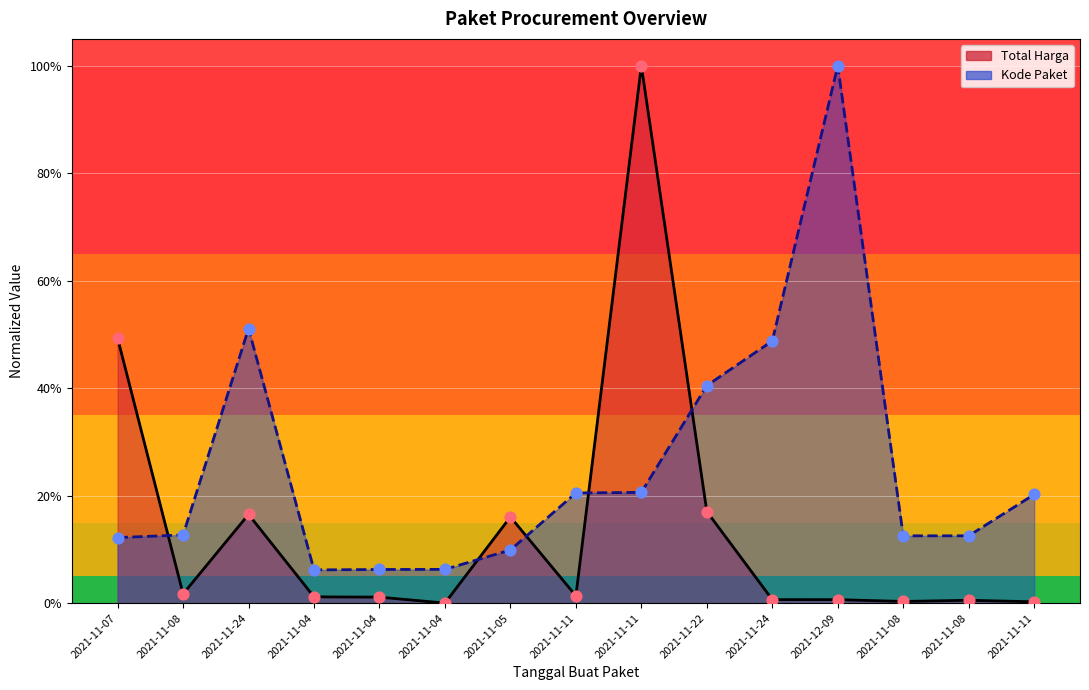

Which series has the largest total across all categories?

Kode Paket